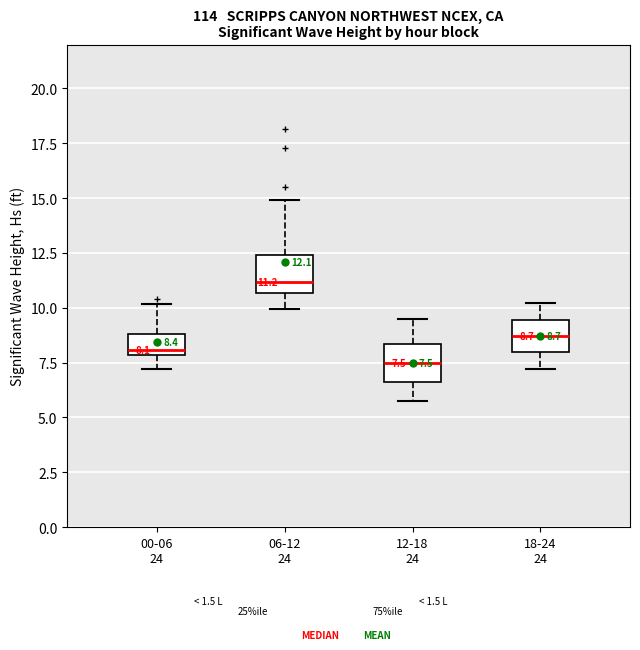

Which box's median line is the lowest?

12-18 24